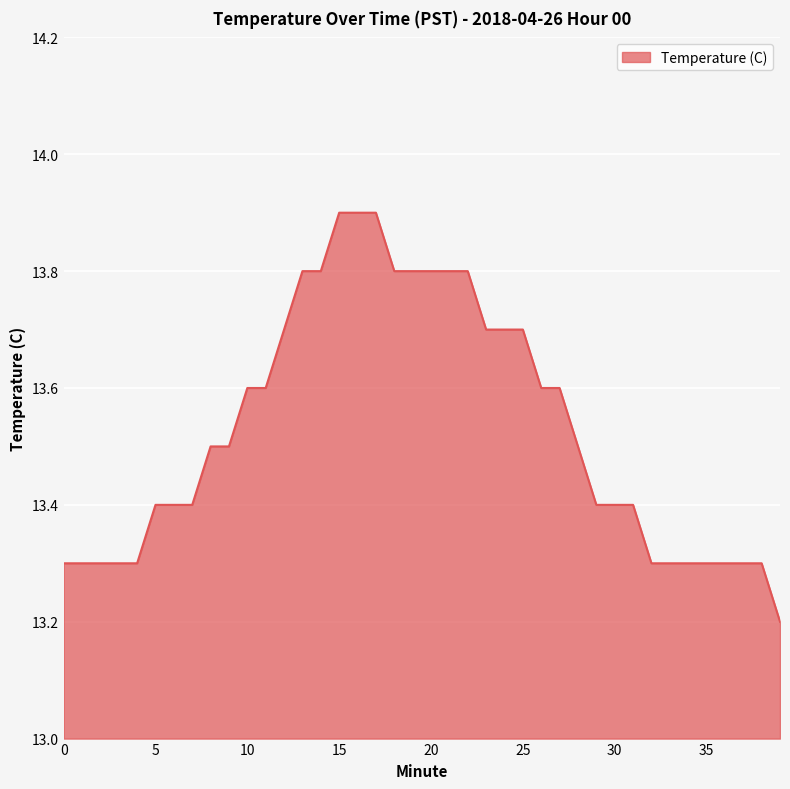

What is the greatest value displayed?

13.9